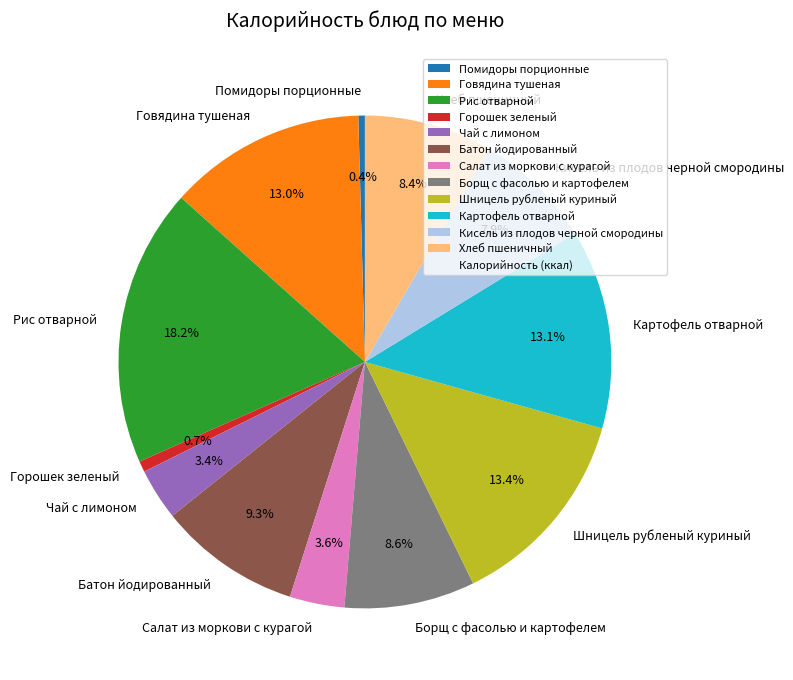

How many segments does this pie chart have?

12